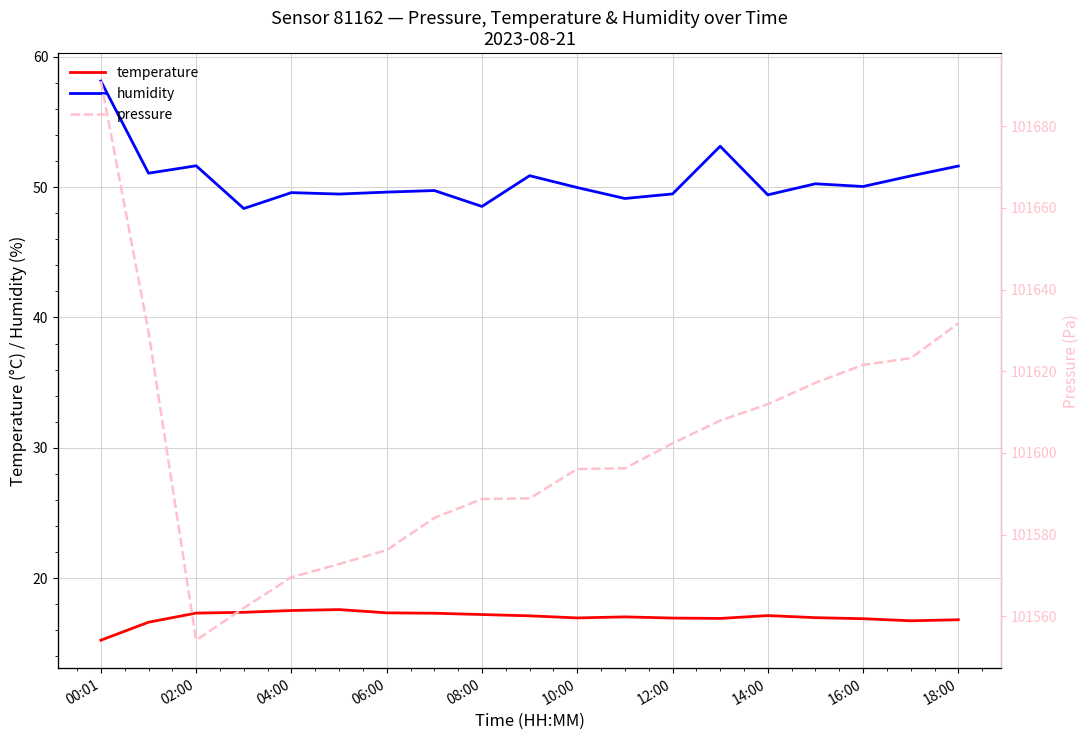

Where is humidity nearest to the value 53?

13